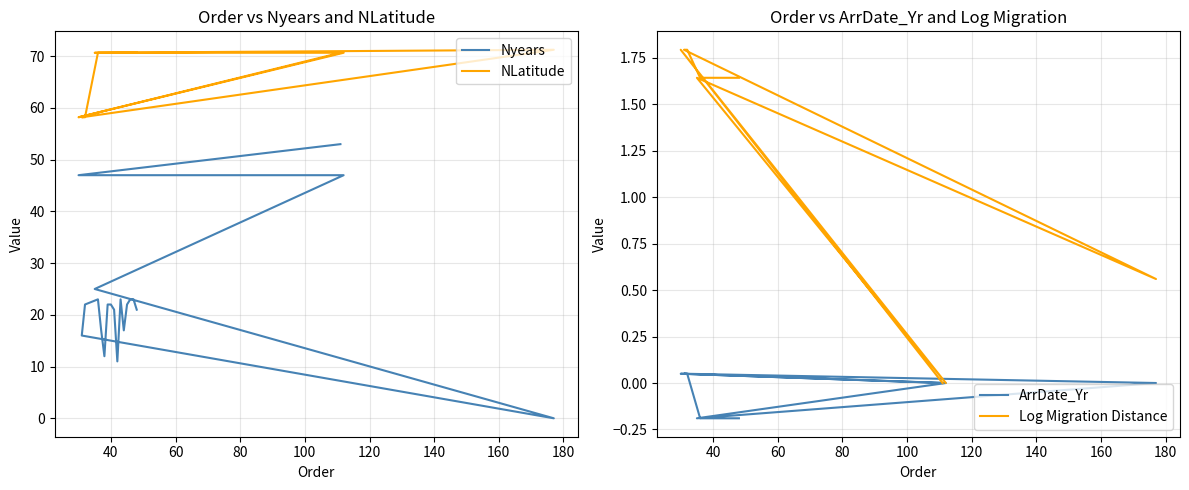

At which label does ArrDate_Yr reach its peak?

40